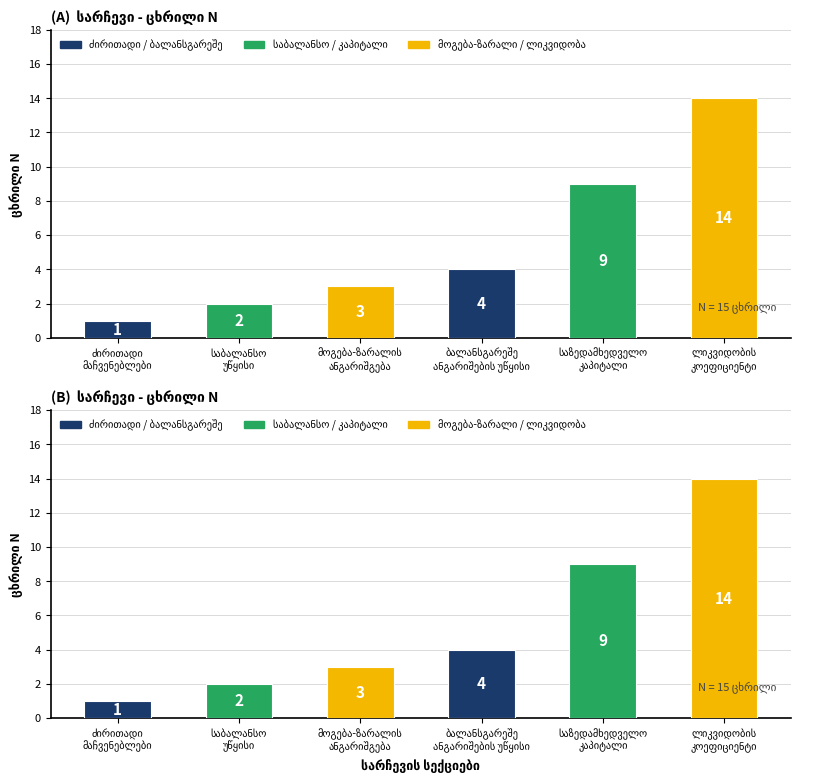

At how many categories does at least one series exceed 13?

1